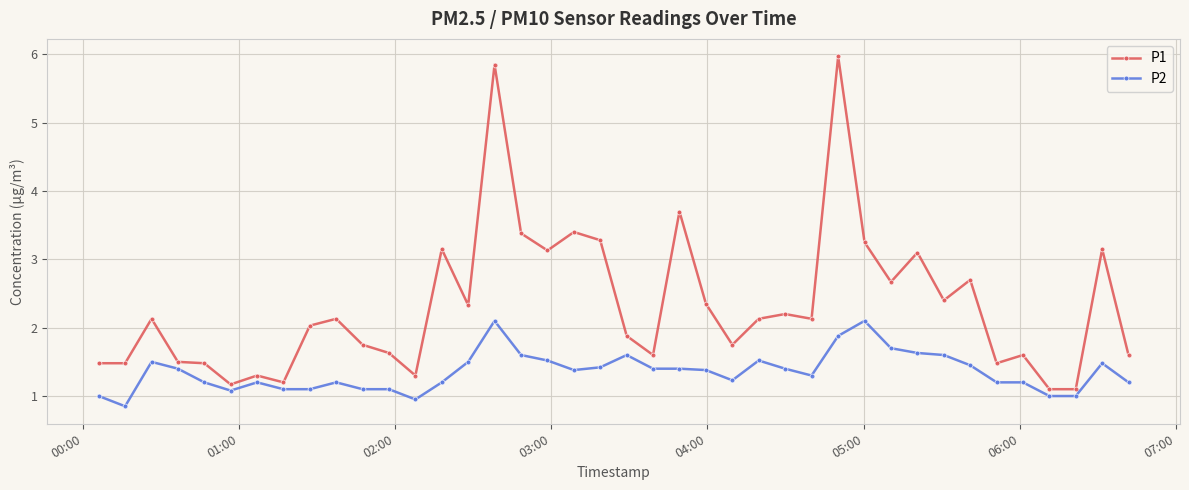

How many distinct data groups are displayed?

2